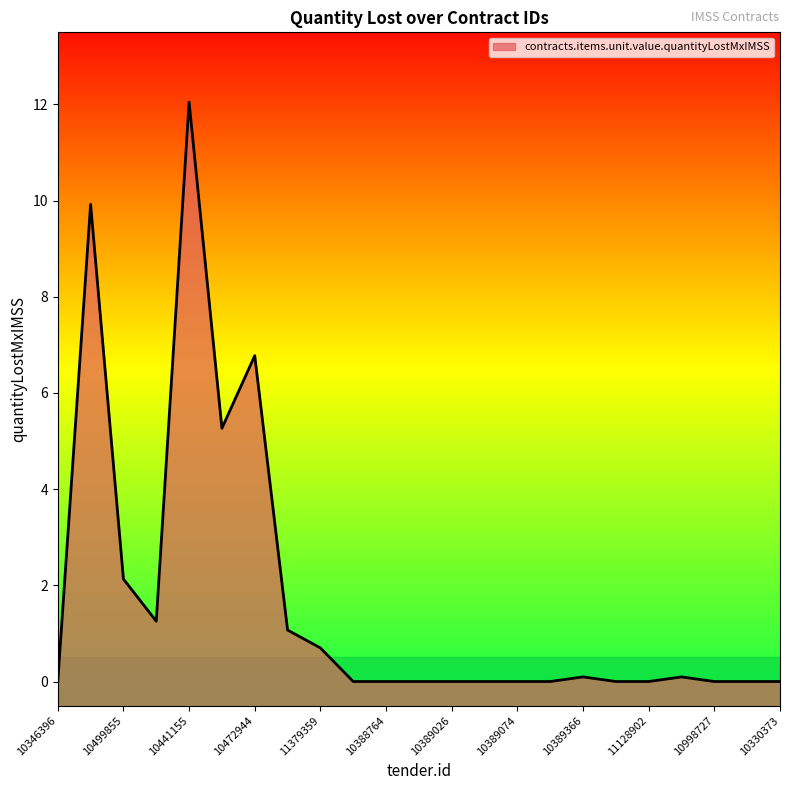

Which has a higher value, 11290605 or 10387295?

11290605